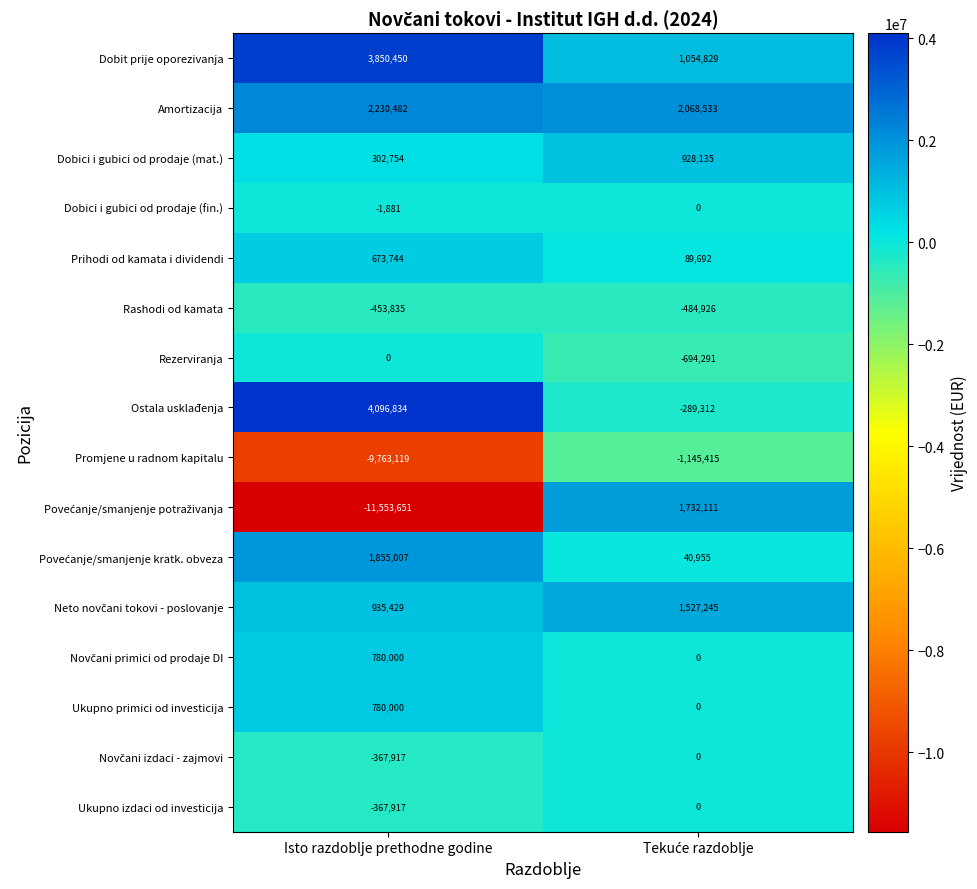

What is the difference between the highest and lowest values at Isto razdoblje prethodne godine?

15650485